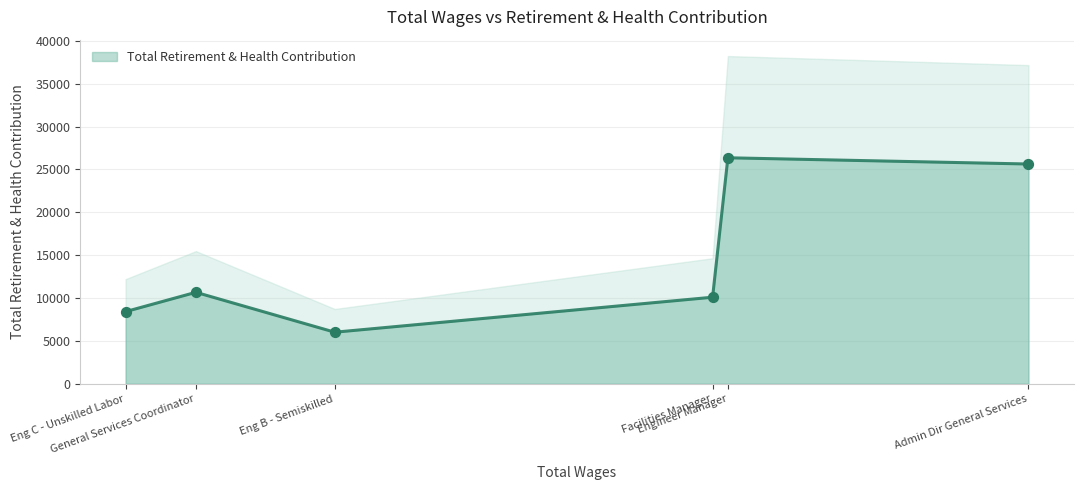

Which has a higher value, Eng C - Unskilled Labor or Eng B - Semiskilled?

Eng C - Unskilled Labor